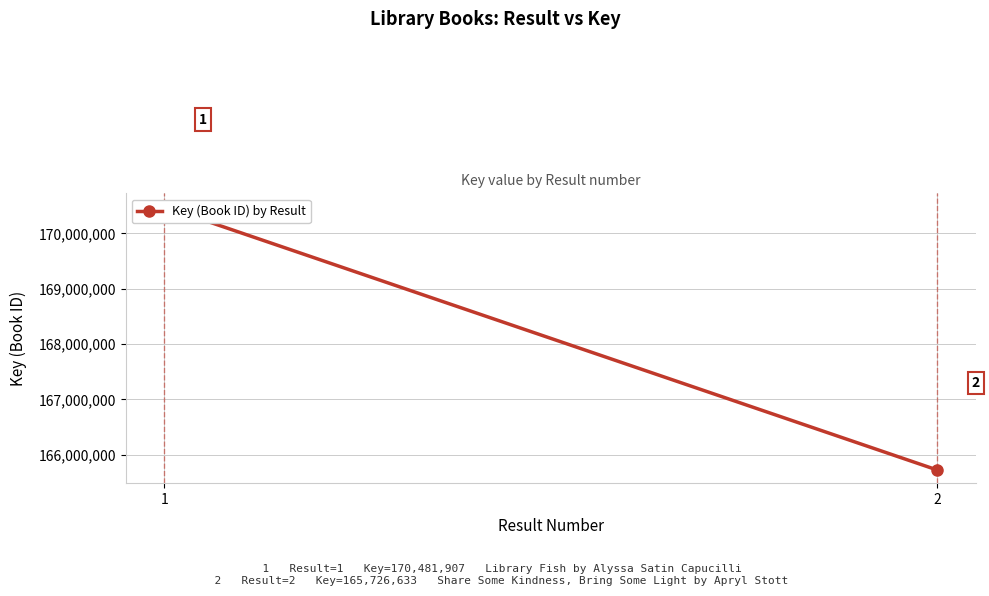

Is it true that the value at 1 is 235139822?

False